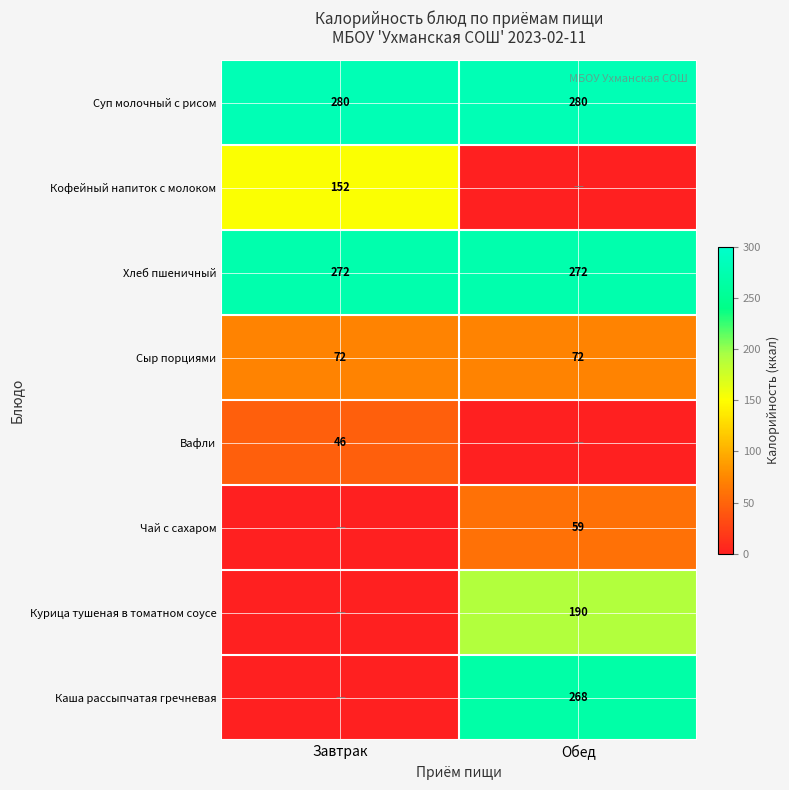

What value does the Сыр порциями series have at Завтрак?

72